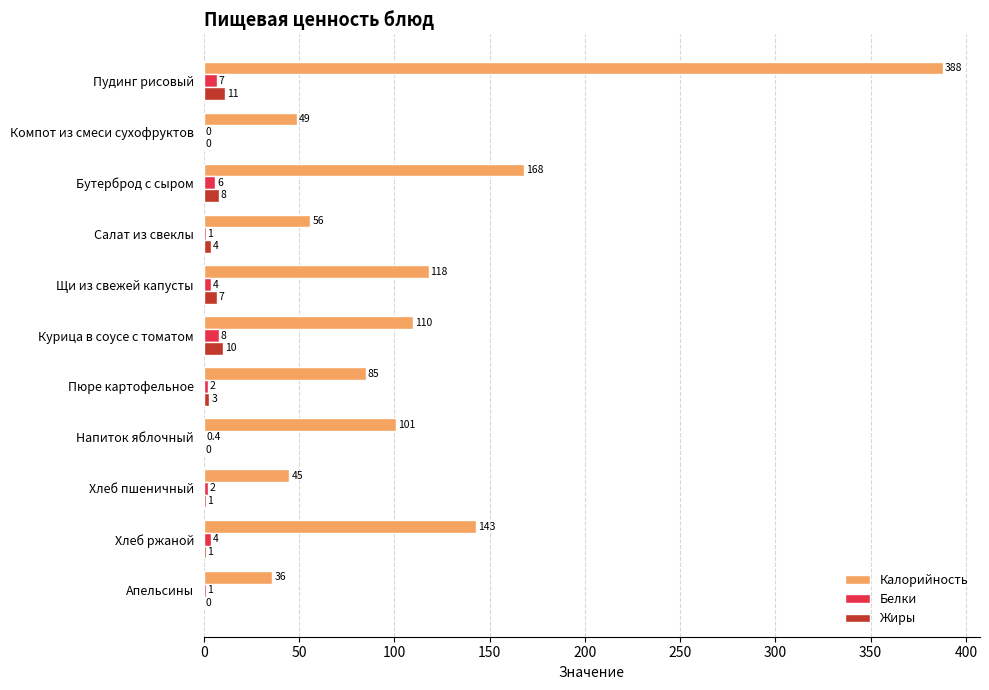

At which label is Жиры closest to 5?

Салат из свеклы